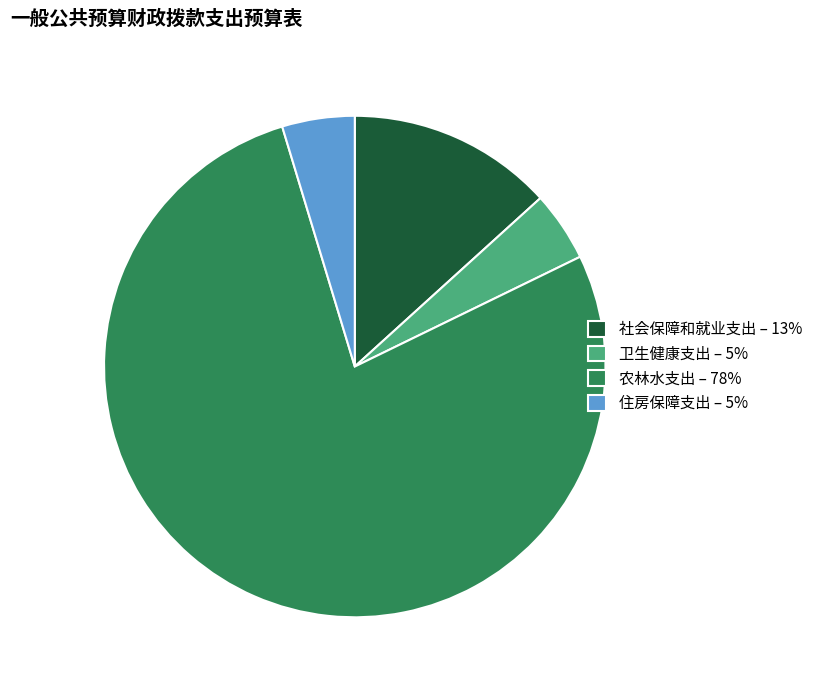

Is it true that 卫生健康支出 – 5% is 5% of the pie?

True